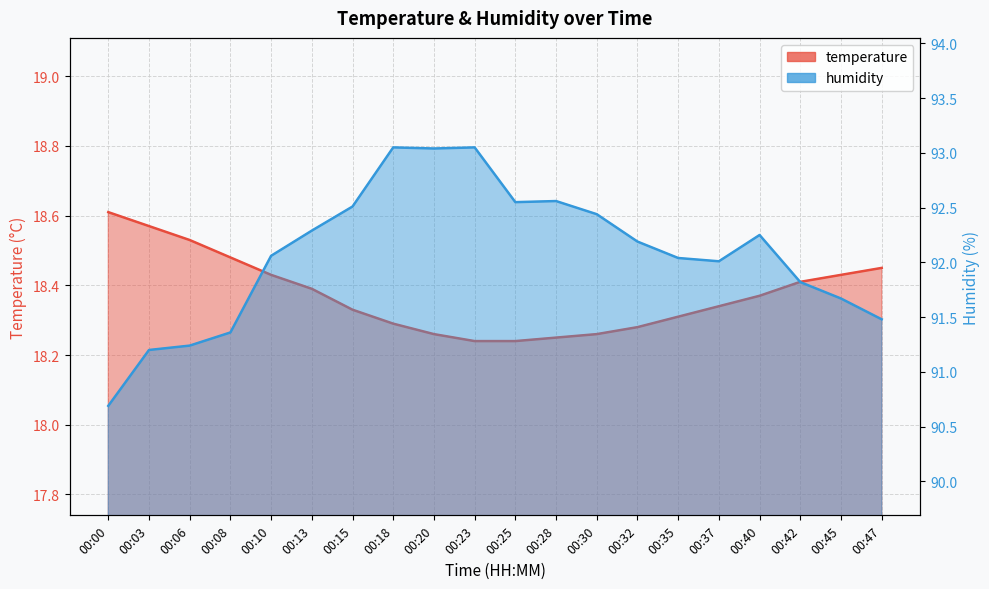

What is the spread (max minus min) of values at 00:42?

73.4